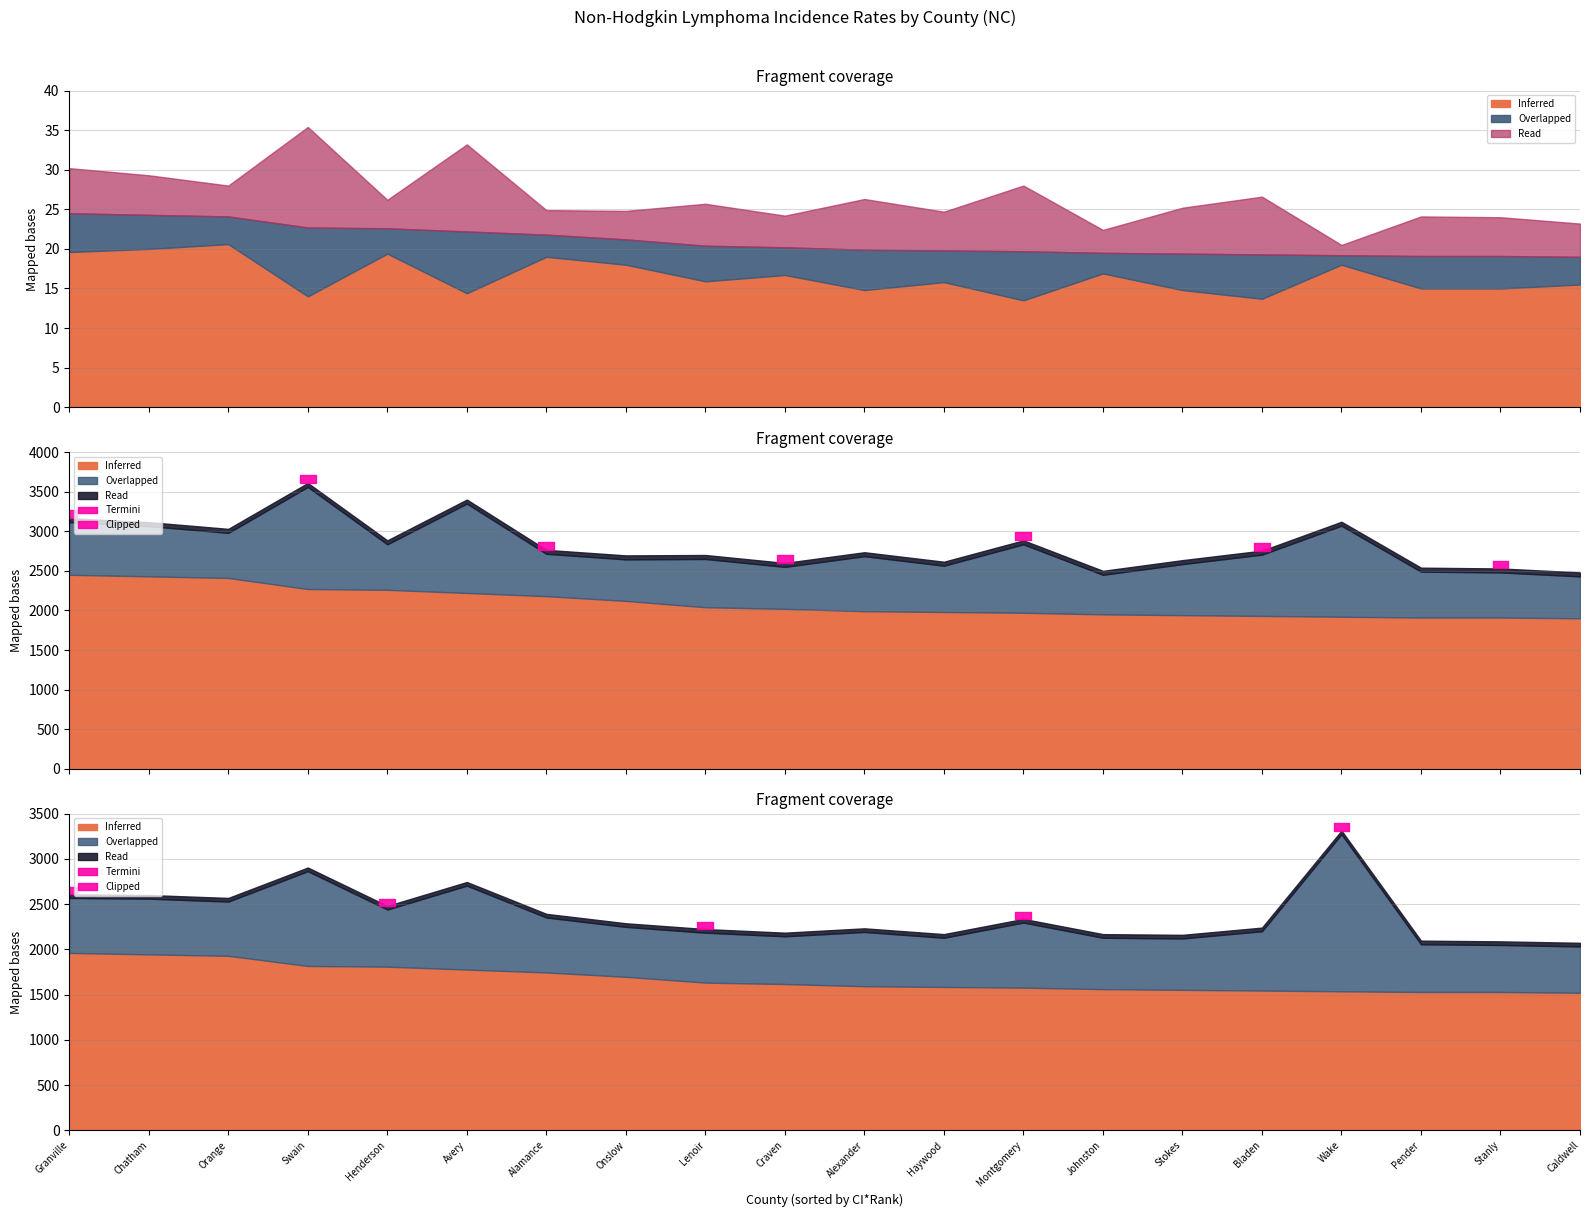

The value of Age-Adjusted Rate at Alexander is 19.9. True or false?

True